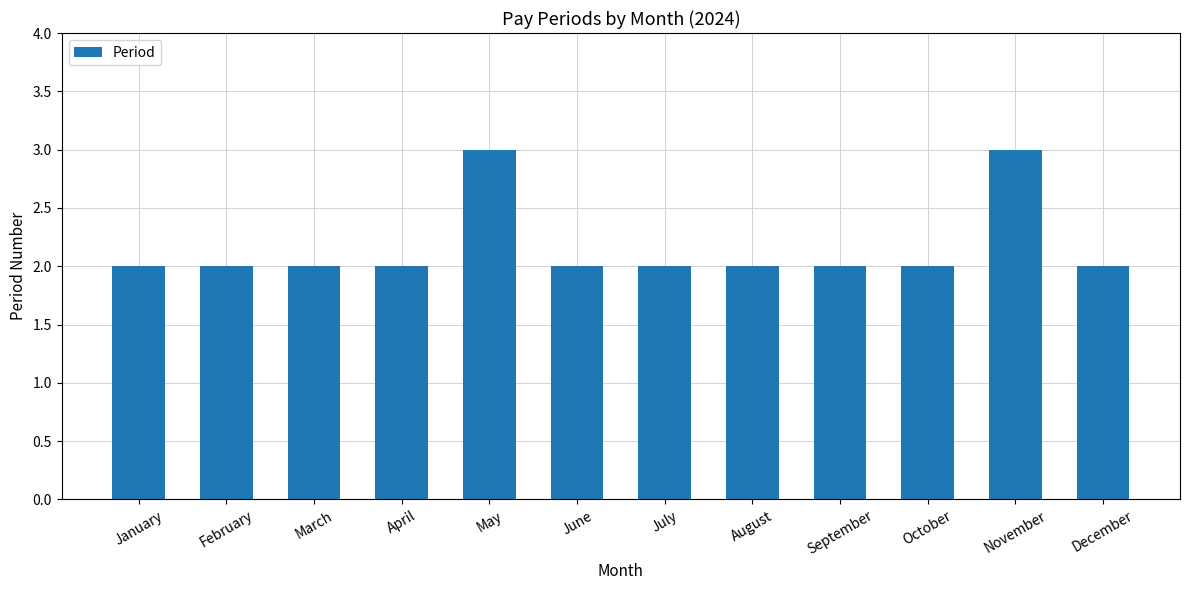

What is the difference between the values at May and January?

1